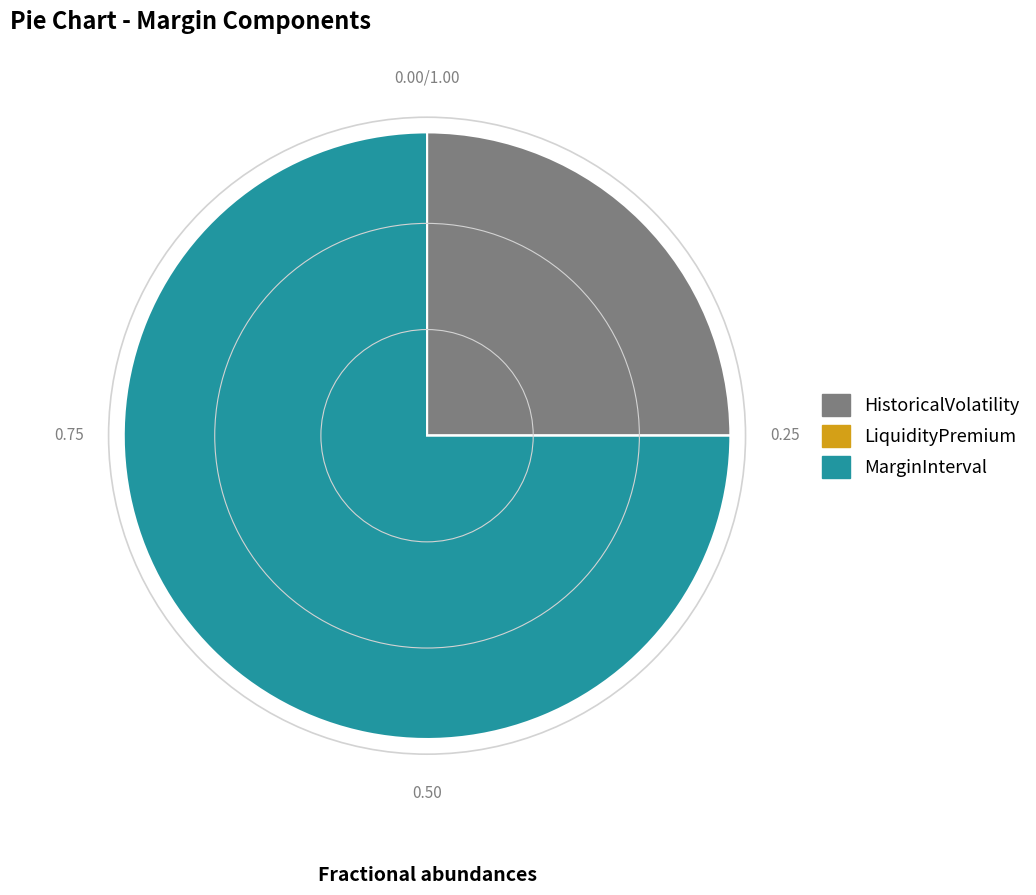

Which slice is the largest?

MarginInterval